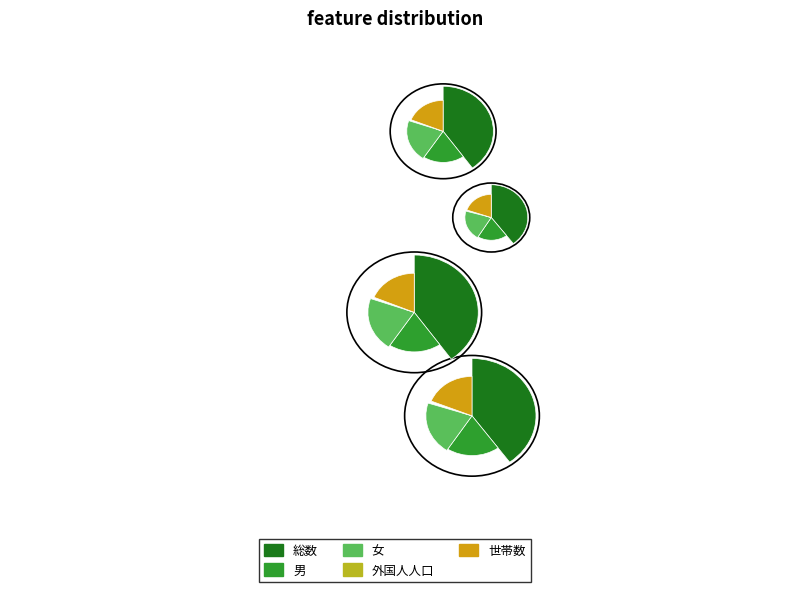

To the nearest percent, what is the average slice percentage?

20%